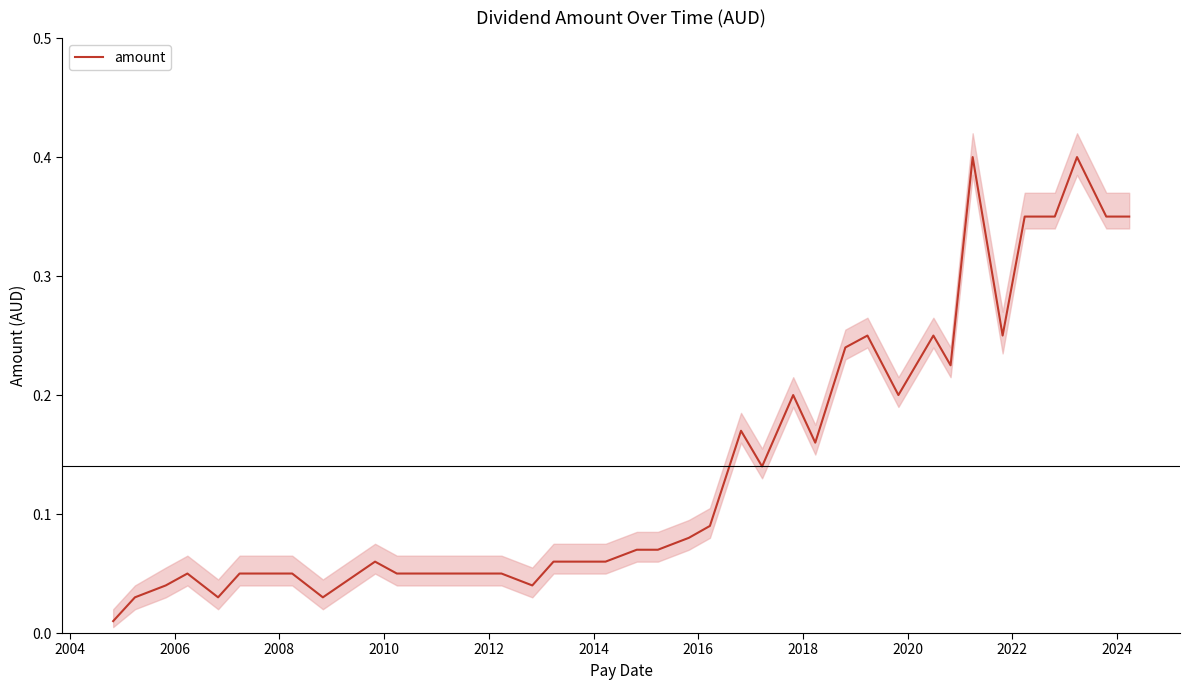

How many points are higher than both their immediate neighbors (excluding endpoints)?

8